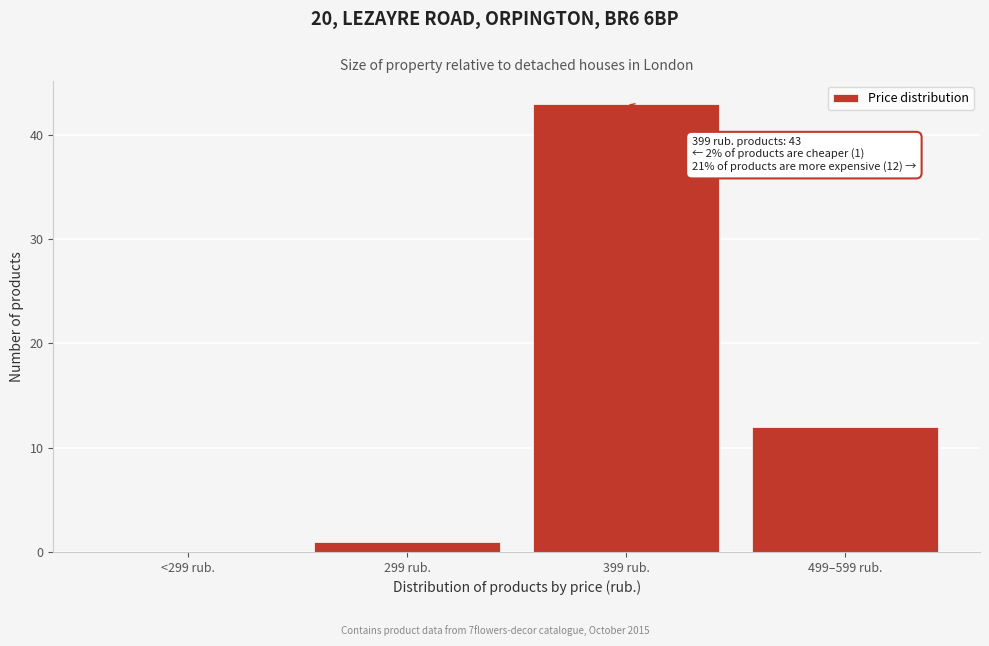

Reading left to right, what are all the values shown in this chart?

<299 rub.=0	299 rub.=1	399 rub.=43	499–599 rub.=12